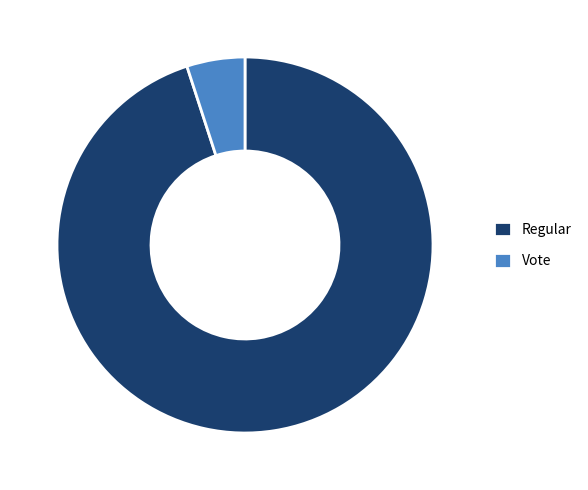

Which has a higher value, Regular or Vote?

Regular